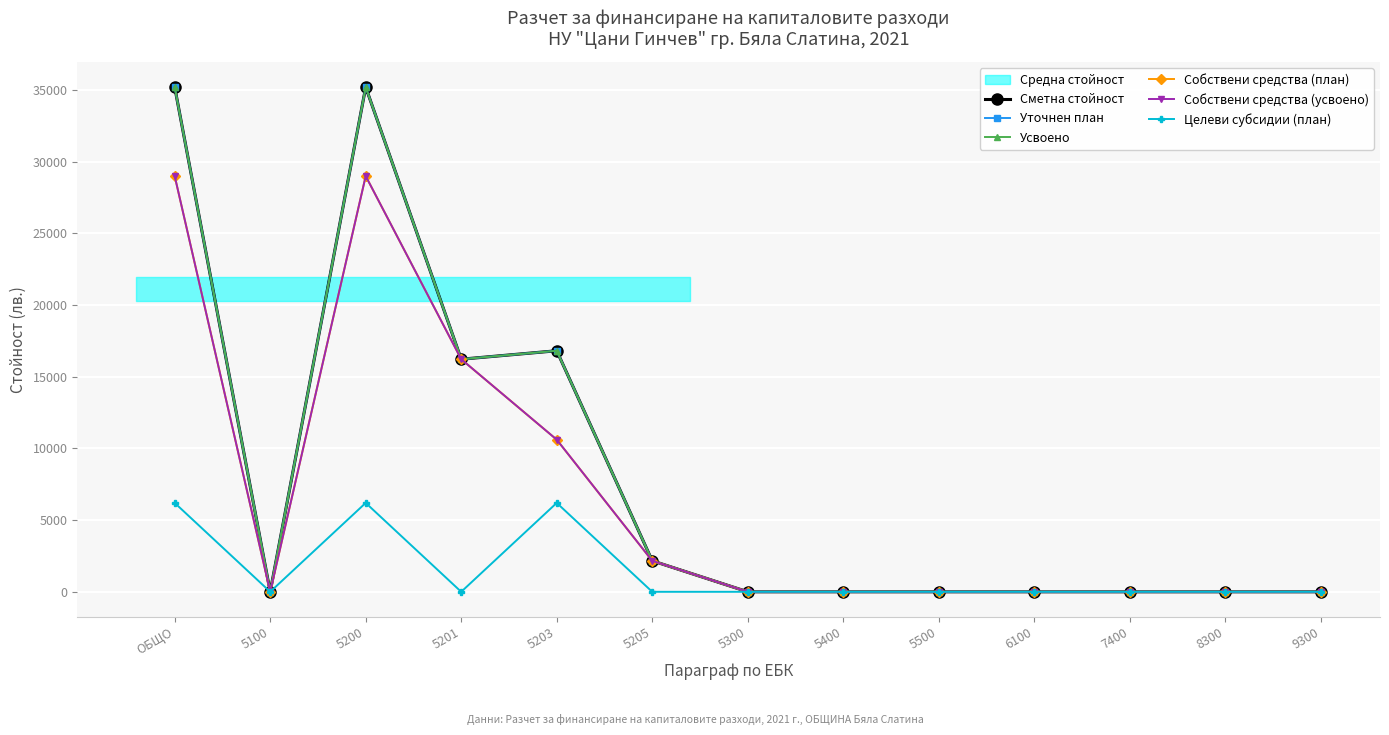

What is the label of the 9th point from the left?

5500